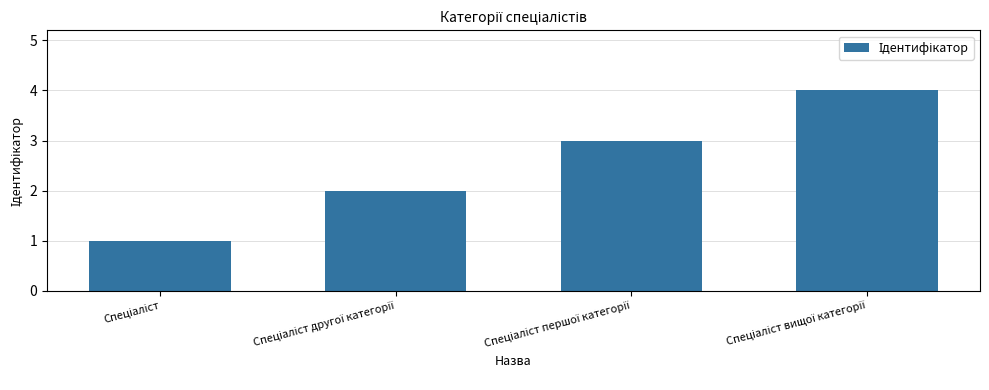

What is the sum of all values?

10